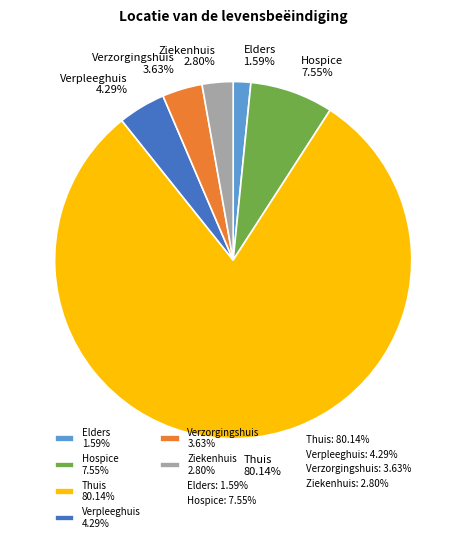

To the nearest percent, what is the average slice percentage?

17%